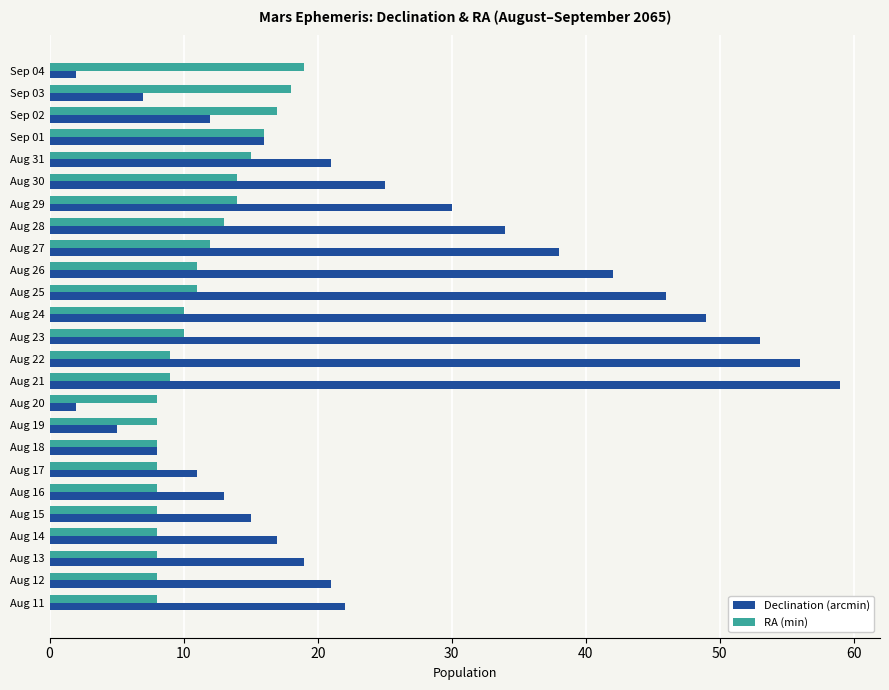

What is the difference between the maximum and minimum values in the Declination (arcmin) series?

57